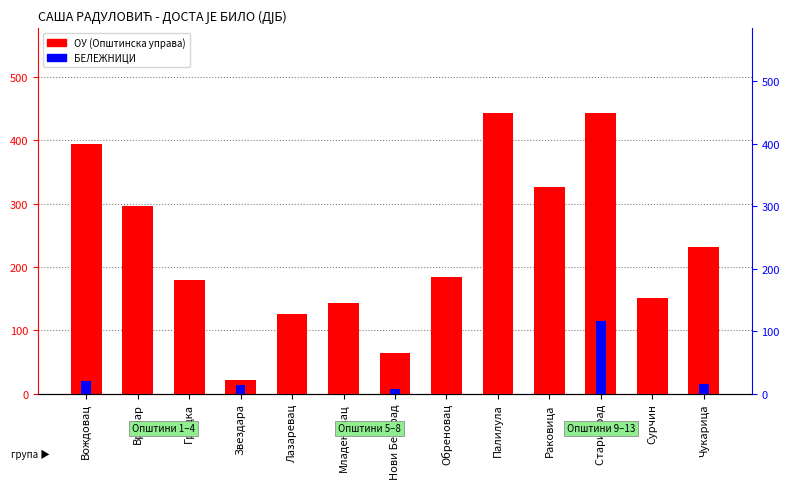

Is it true that ОУ (Општинска управа) equals 238 at Младеновац?

False